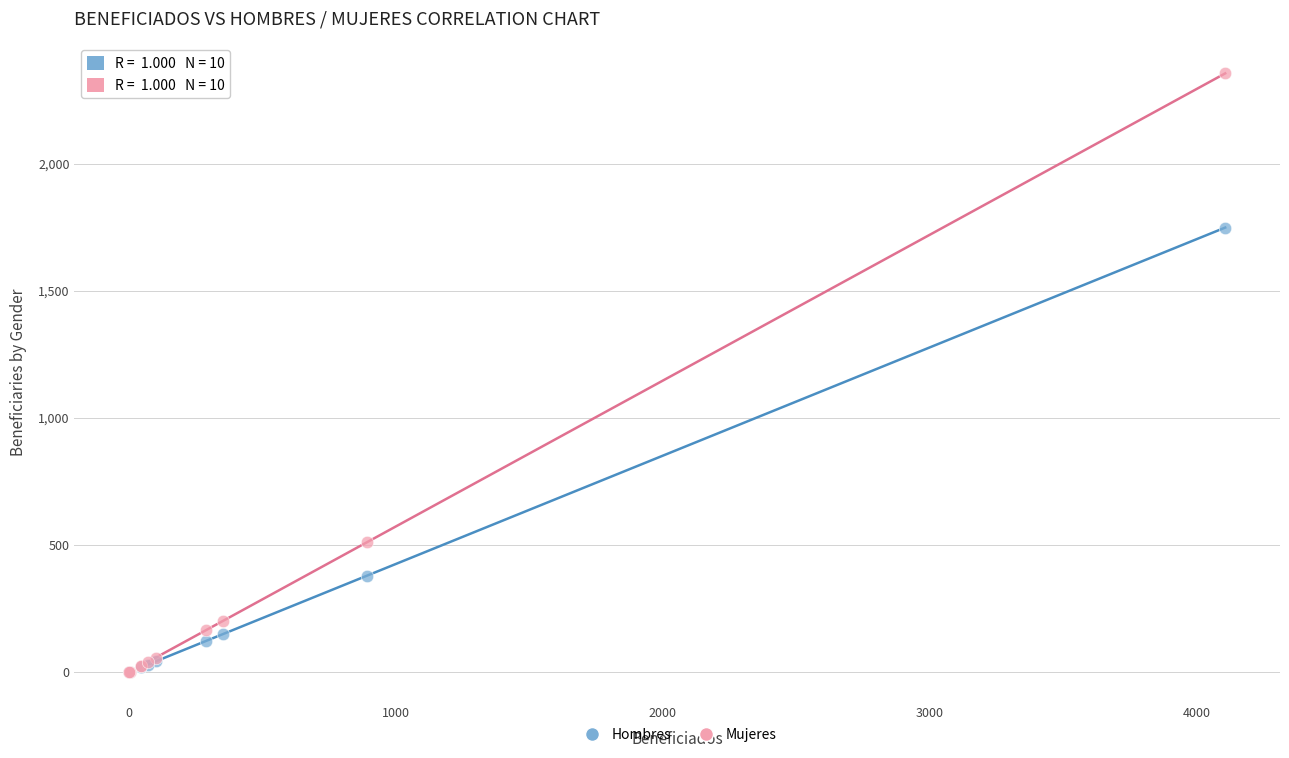

In the Hombres series, what Y value is closest to 874?

380.1